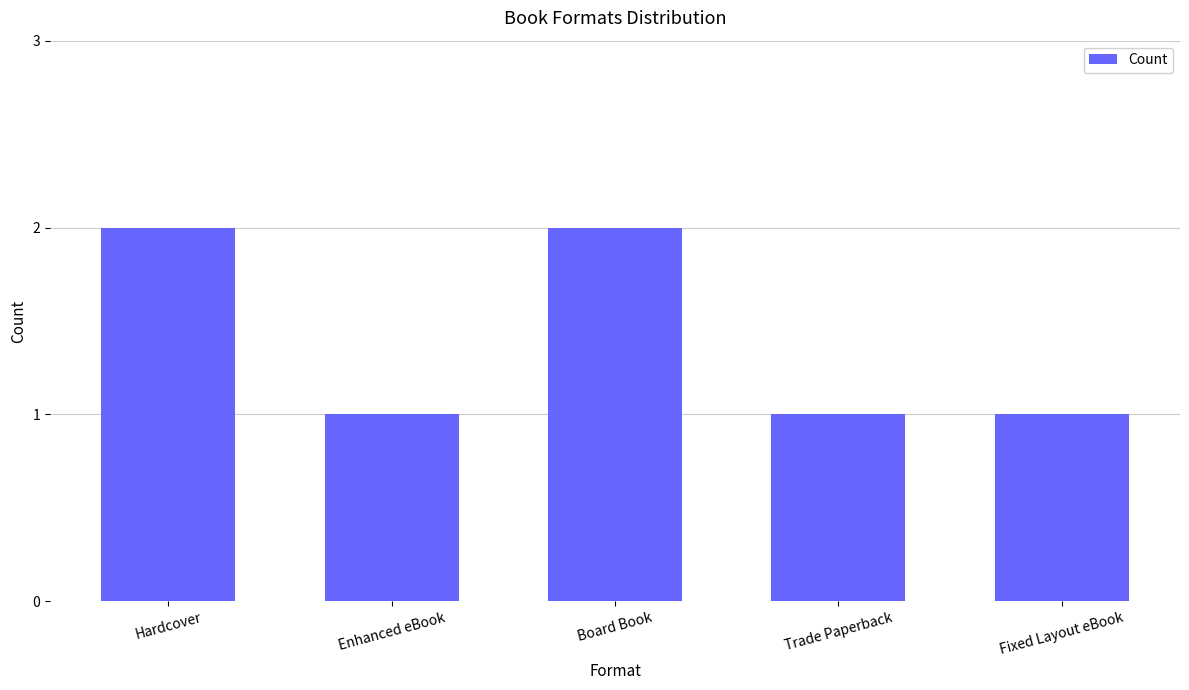

What position from the right is Trade Paperback?

2